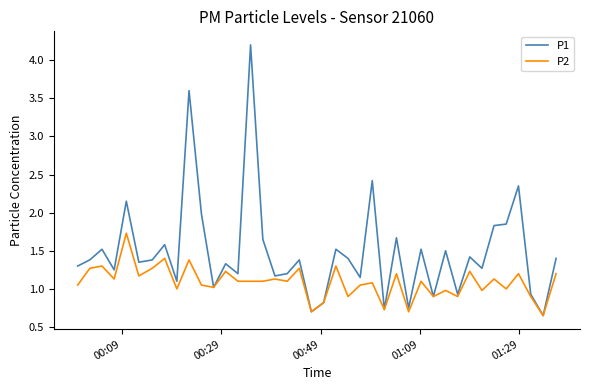

What is the maximum value shown in the chart?

4.2